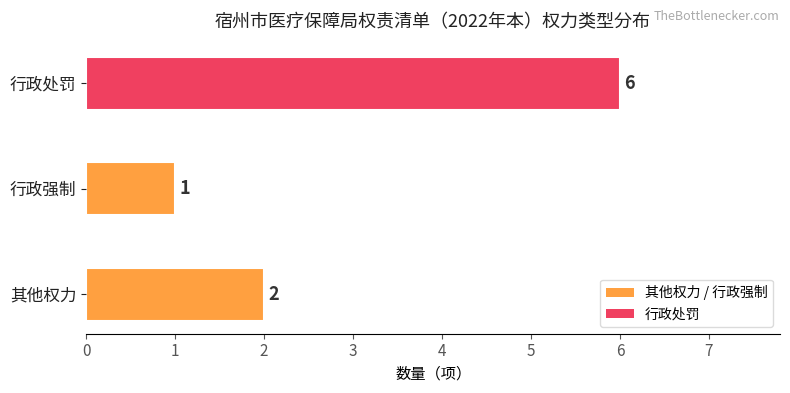

At which category does the chart reach its minimum across all series?

行政强制